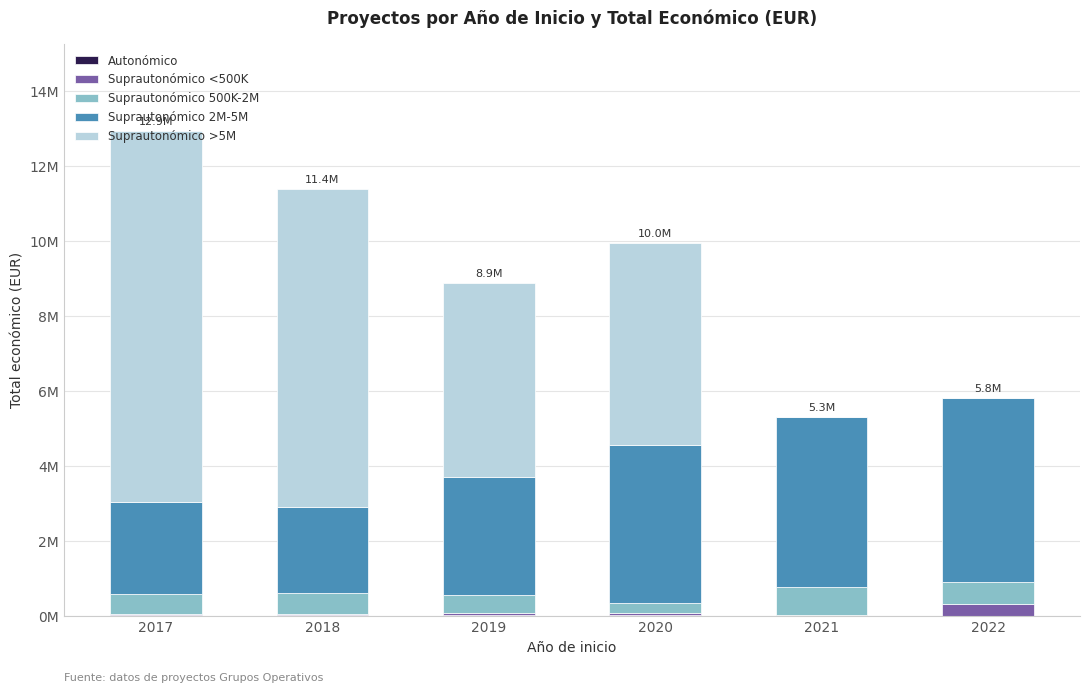

Are the bars horizontal?

No